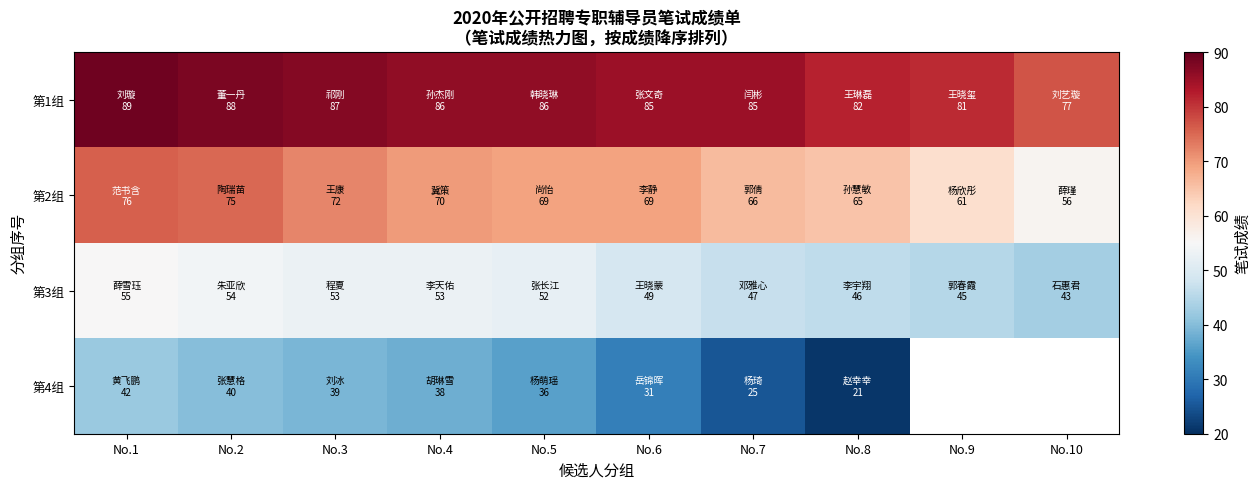

What is the difference between the 第2组 values at No.7 and No.2?

9.0